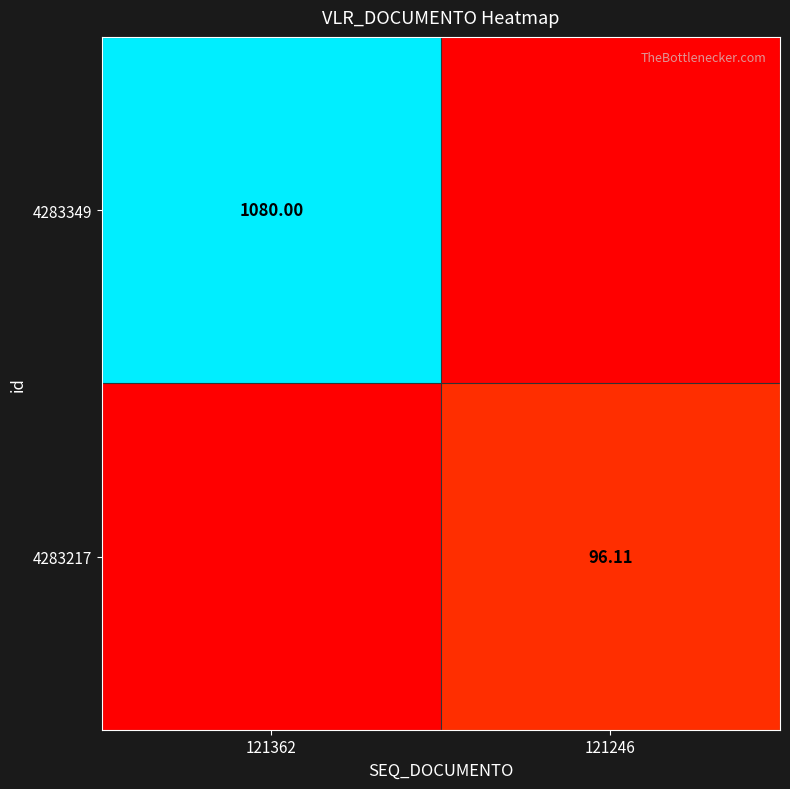

How many data points in 4283217 are less than 96?

1